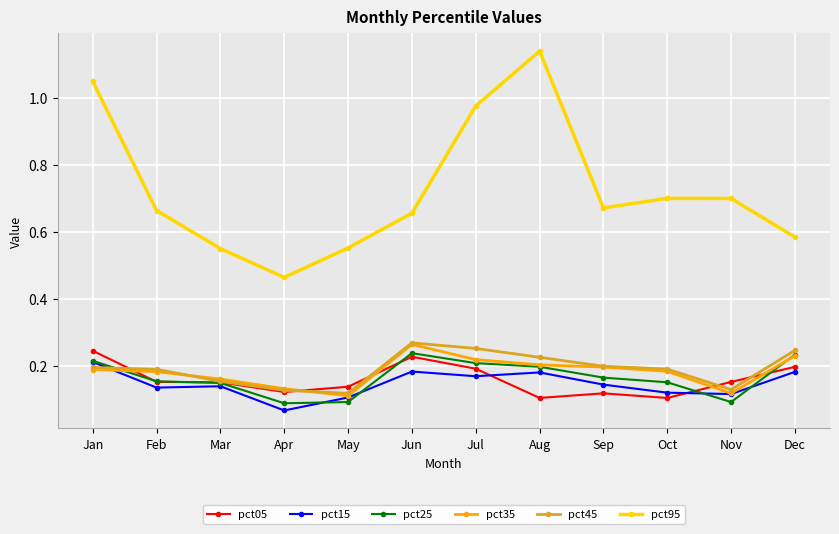

True or false: pct95 and pct45 cross at least once.

False